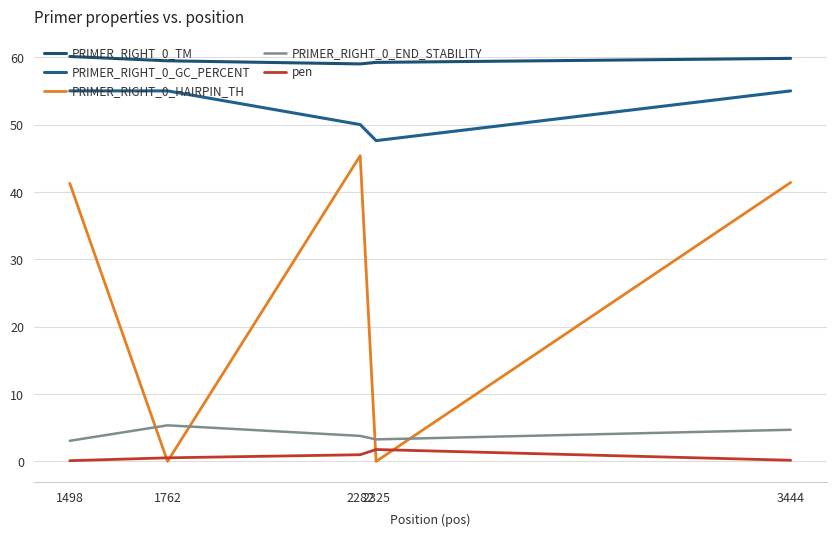

At which label is PRIMER_RIGHT_0_GC_PERCENT closest to 51?

2282